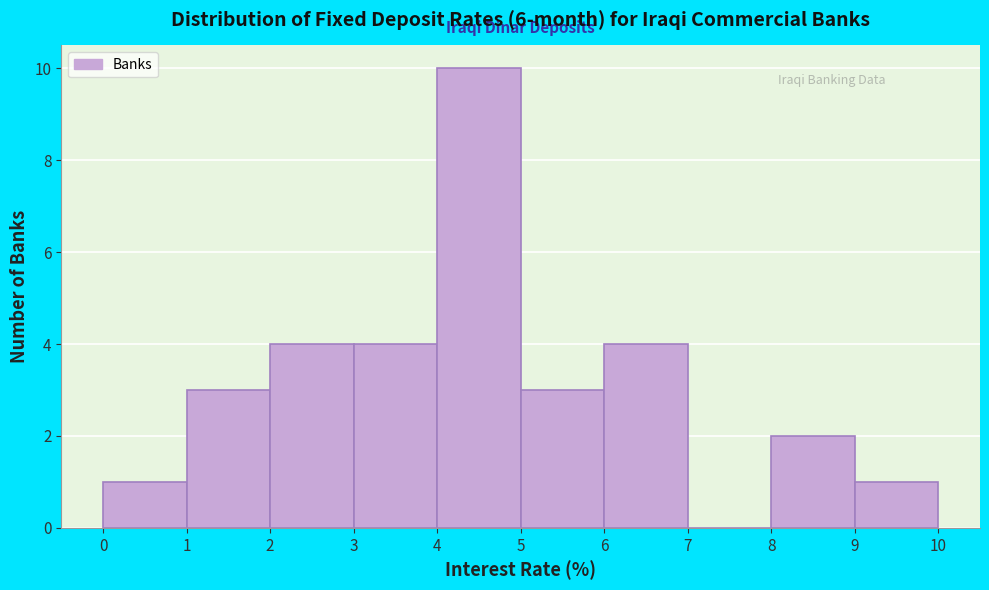

Reading left to right, transcribe this chart: for each bar, give the range it covers on the x-axis and its height. The values are not printed on the chart, so give them approximately, as read against the axis.

0 to 1: 1
1 to 2: 3
2 to 3: 4
3 to 4: 4
4 to 5: 10
5 to 6: 3
6 to 7: 4
7 to 8: 0
8 to 9: 2
9 to 10: 1